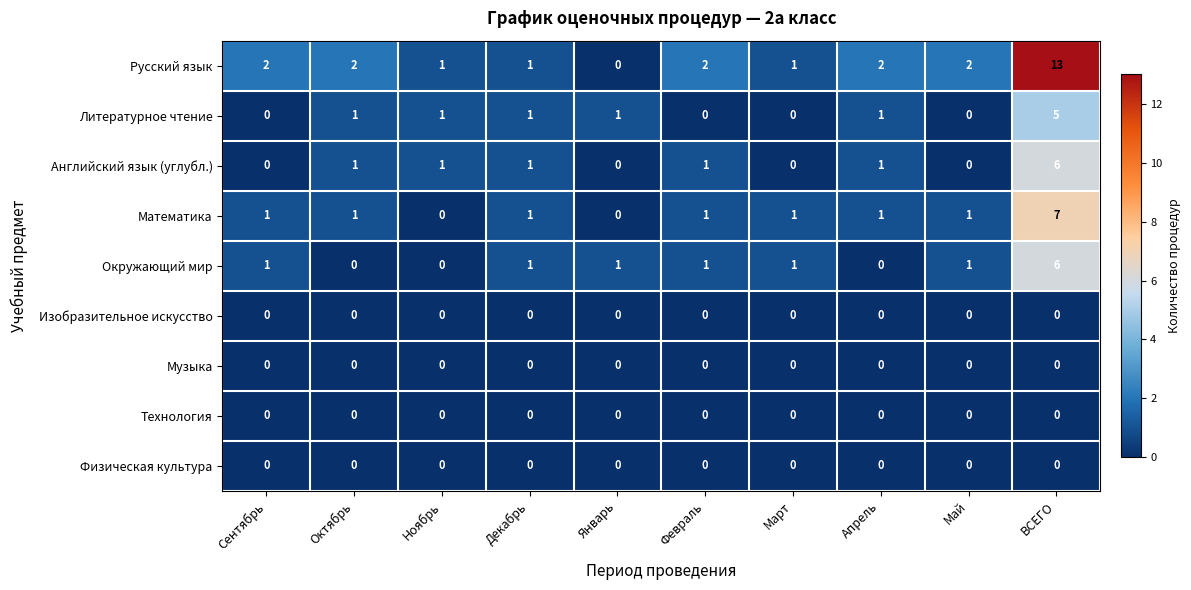

True or false: Литературное чтение has a value of -2 at Май.

False